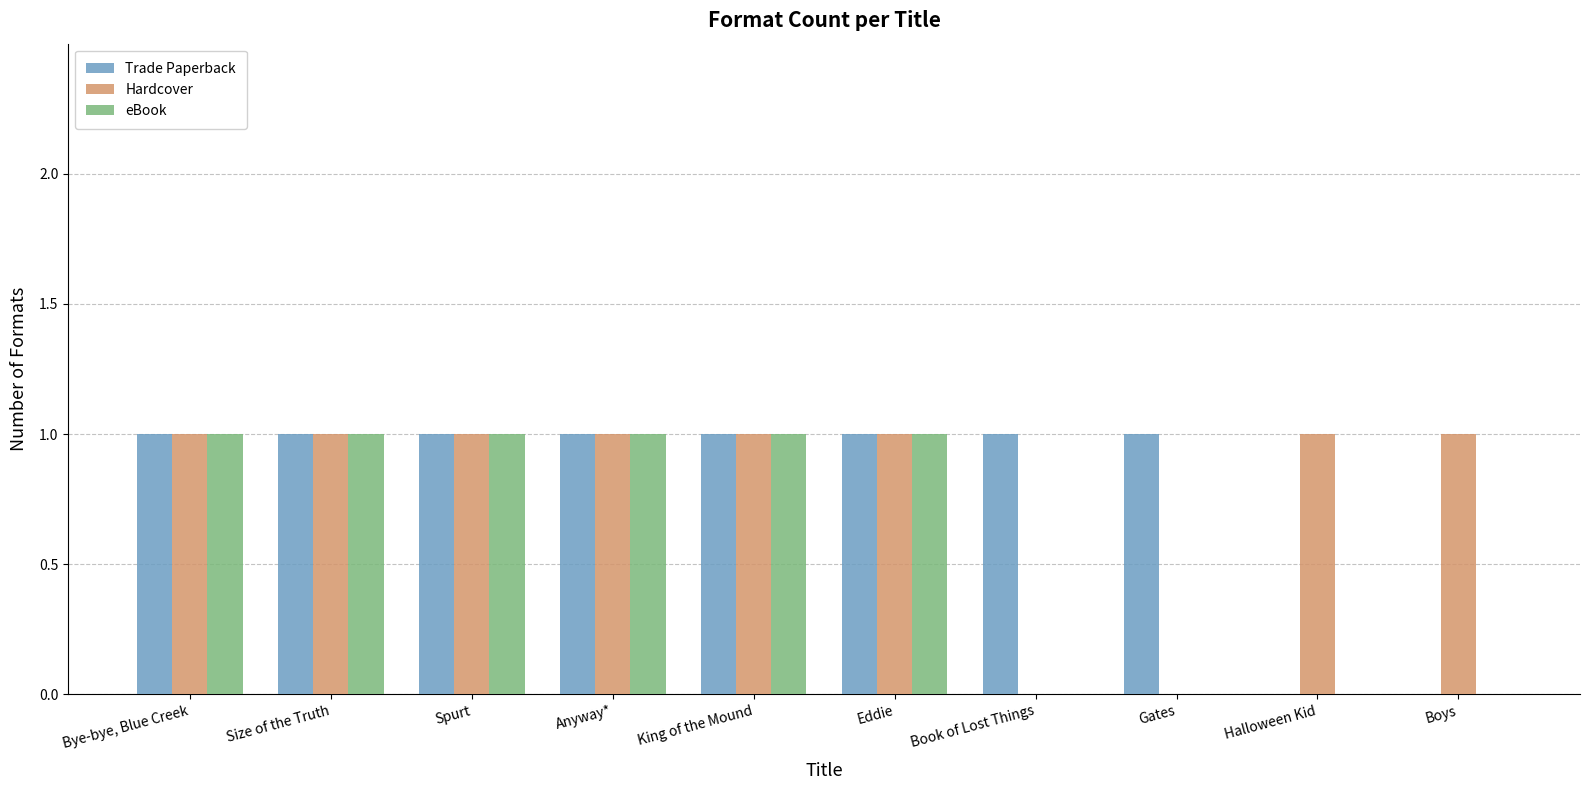

What is the sum of all Hardcover values?

8